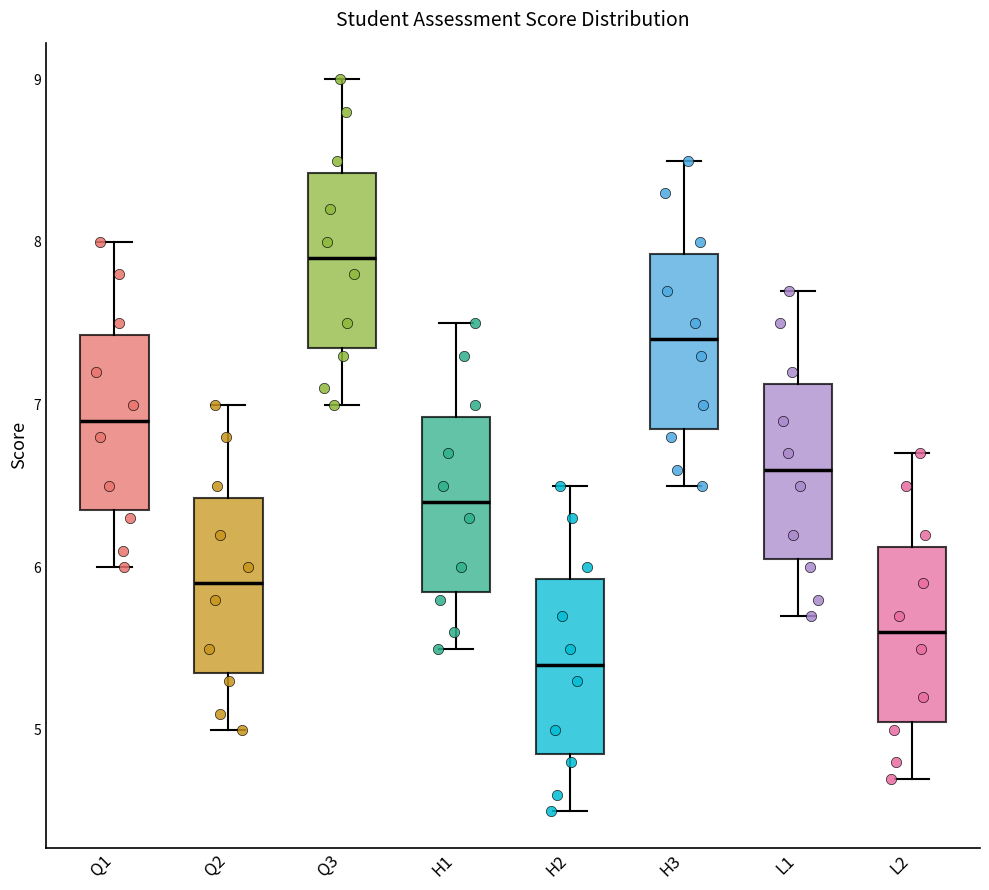

Where does the lower whisker of the box for H1 end on the y-axis? The values are not printed on the chart, so give them approximately, as read against the axis.

5.5